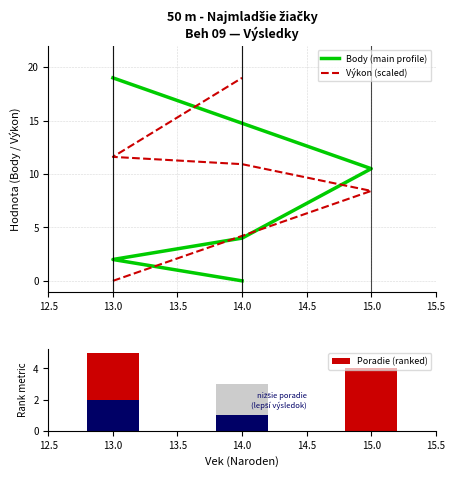

Count the number of data series in this chart.

3